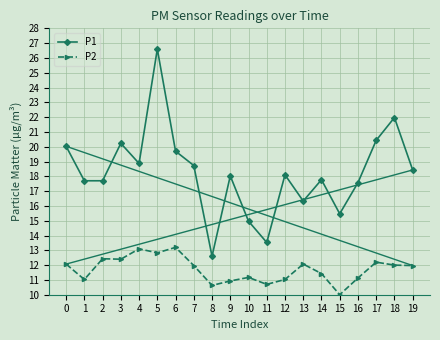

What is the minimum value for P2?

10.0